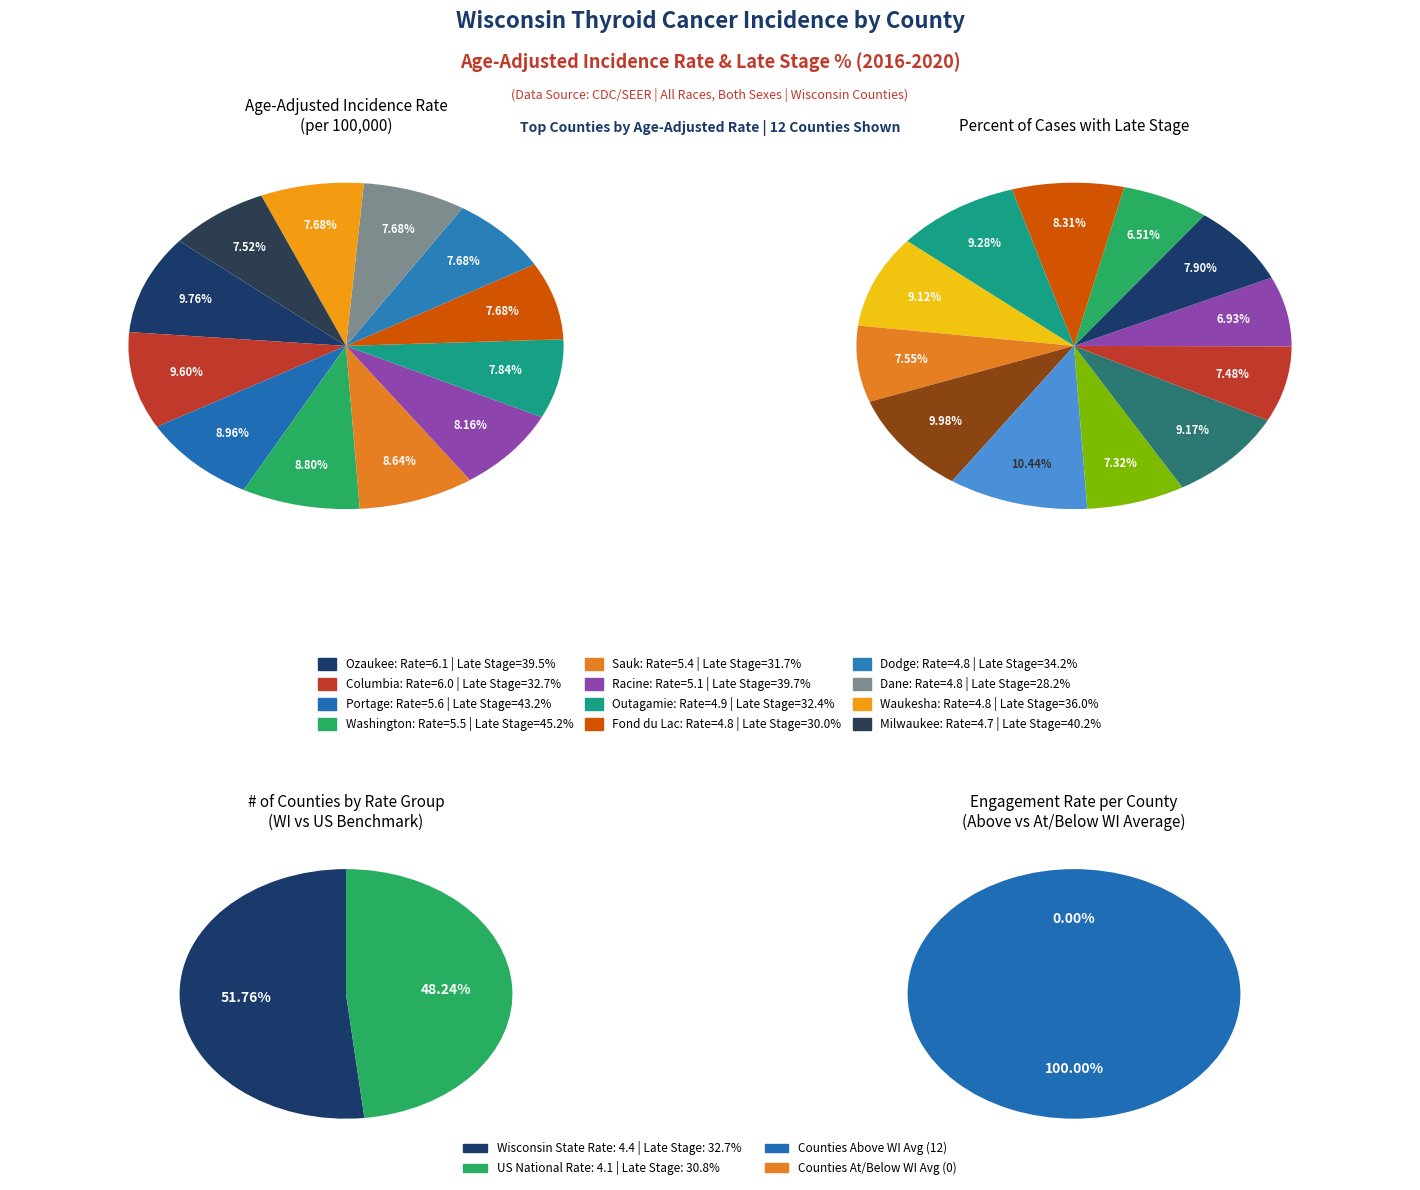

Rank the categories by value from highest to lowest.

Ozaukee, Columbia, Portage, Washington, Sauk, Racine, Outagamie, Fond du Lac, Dodge, Dane, Waukesha, Milwaukee